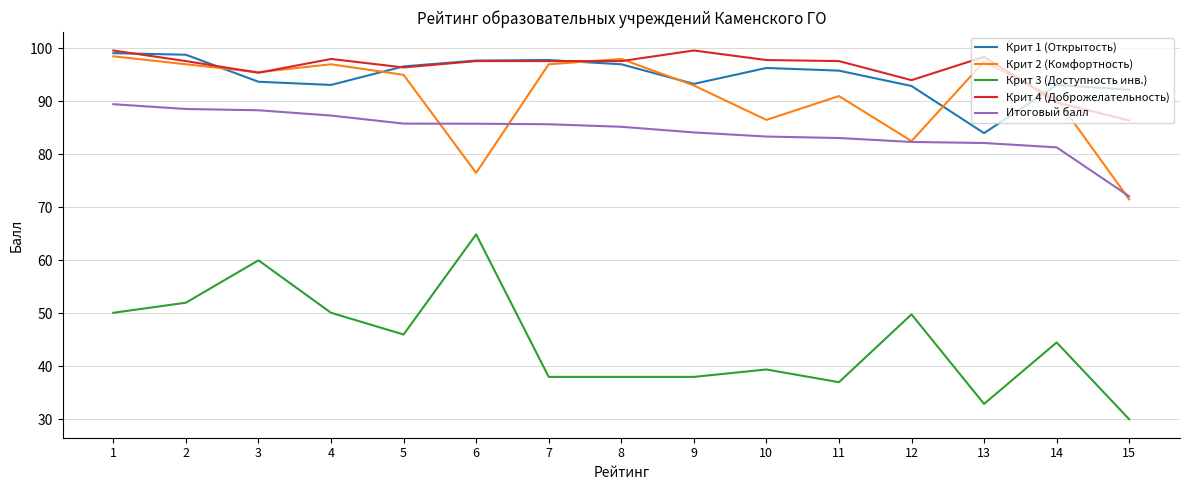

Which series has the widest spread of values?

Крит 3 (Доступность инв.)